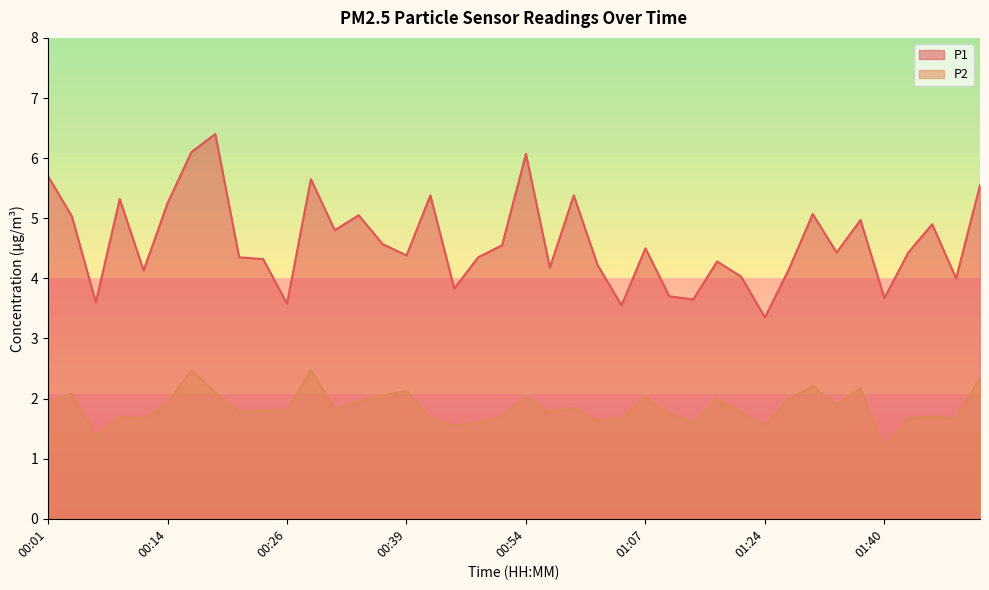

How many lines are shown in the chart?

2